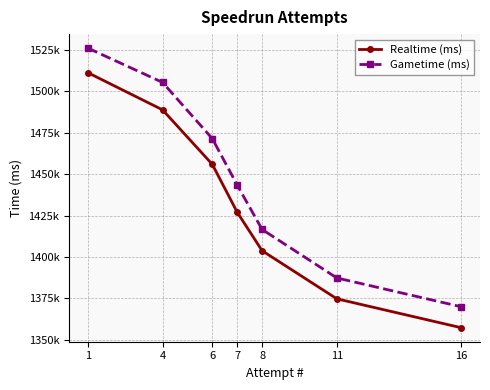

At which category is the sum across all series the highest?

1